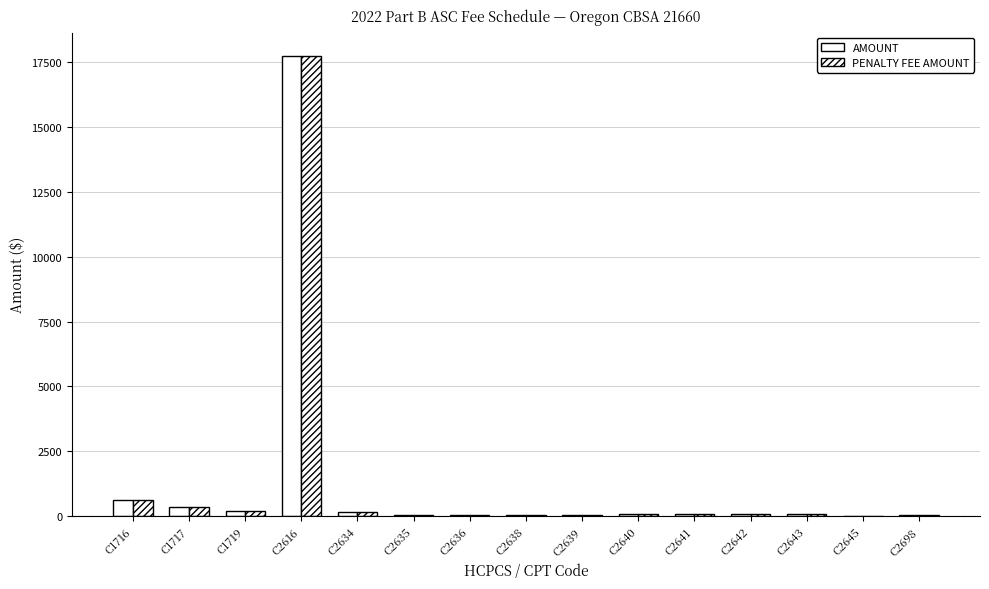

At which category does the chart reach its minimum across all series?

C2645